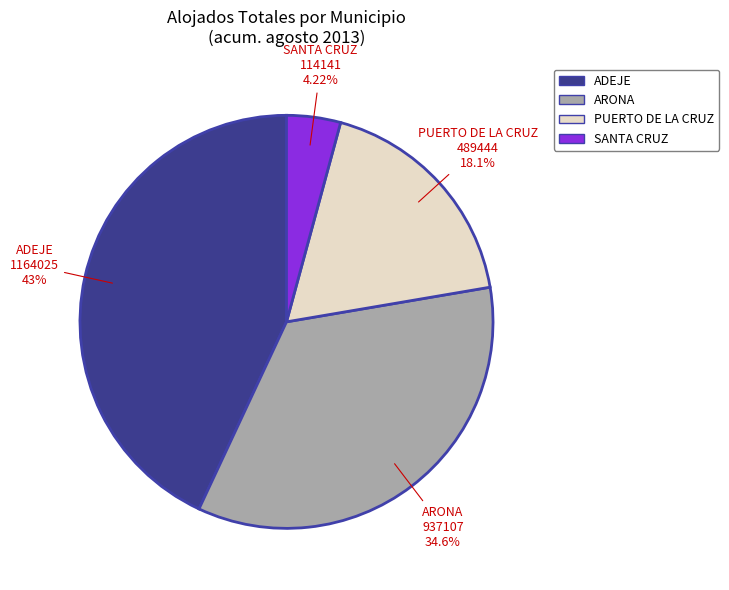

Is the sum of ADEJE and SANTA CRUZ greater than half?

No